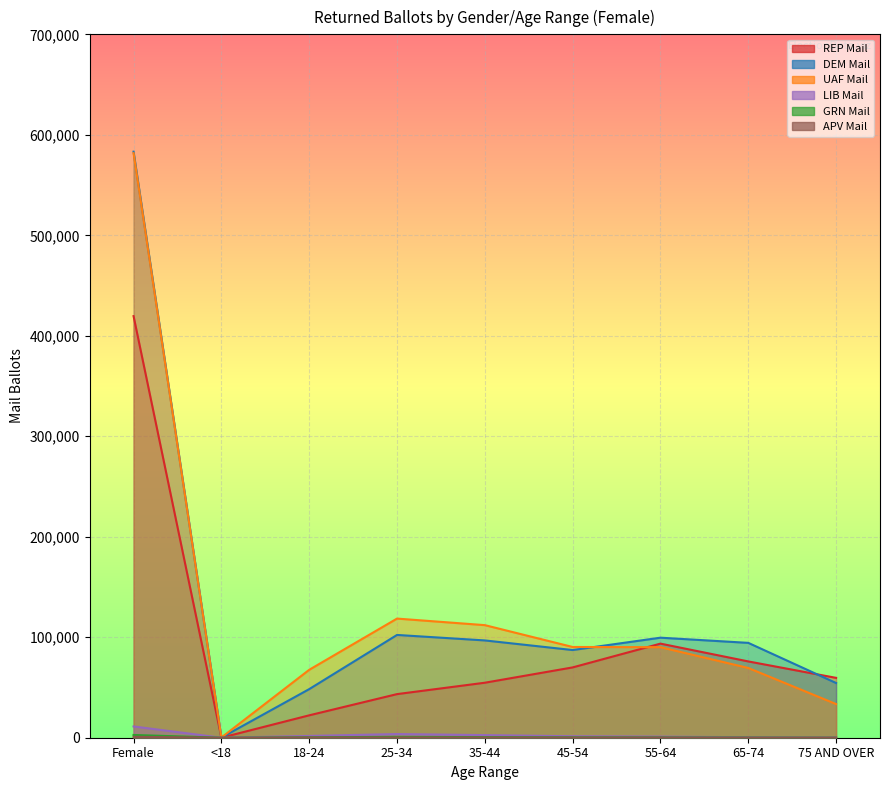

What is the total value across all series at 25-34?

268912